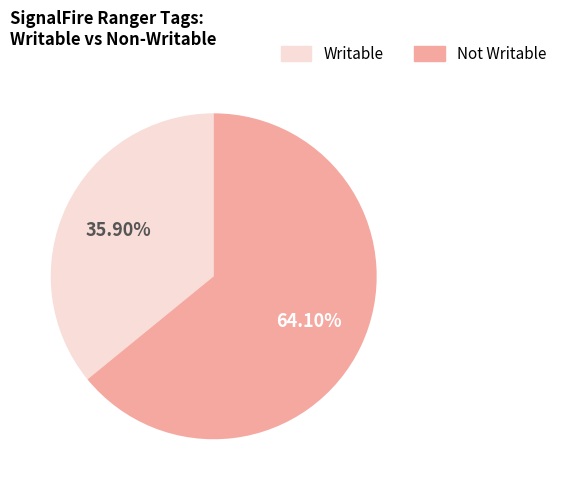

How many segments does this pie chart have?

2